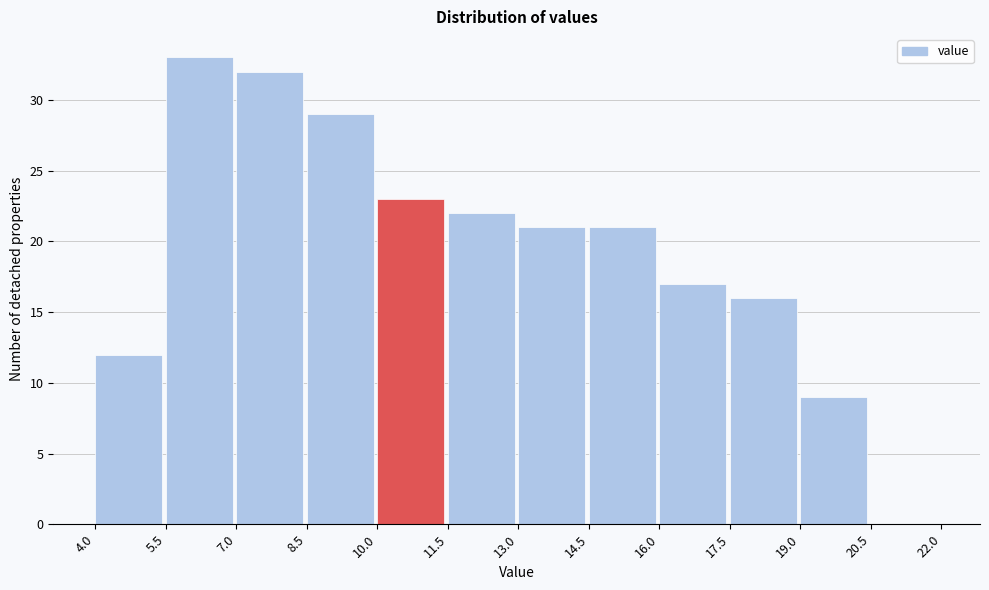

Over which range of the x-axis is the bar tallest?

5.5 to 7.0